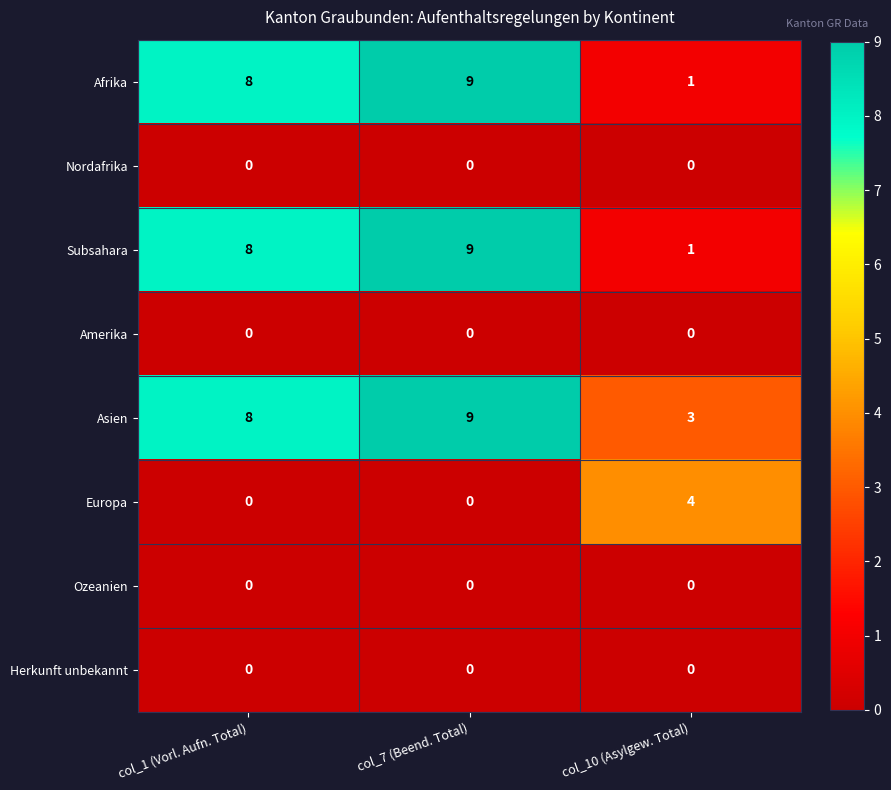

Reading right to left, what are all the values shown in this chart?

Afrika: col_10 (Asylgew. Total)=1	col_7 (Beend. Total)=9	col_1 (Vorl. Aufn. Total)=8
Nordafrika: col_10 (Asylgew. Total)=0	col_7 (Beend. Total)=0	col_1 (Vorl. Aufn. Total)=0
Subsahara: col_10 (Asylgew. Total)=1	col_7 (Beend. Total)=9	col_1 (Vorl. Aufn. Total)=8
Amerika: col_10 (Asylgew. Total)=0	col_7 (Beend. Total)=0	col_1 (Vorl. Aufn. Total)=0
Asien: col_10 (Asylgew. Total)=3	col_7 (Beend. Total)=9	col_1 (Vorl. Aufn. Total)=8
Europa: col_10 (Asylgew. Total)=4	col_7 (Beend. Total)=0	col_1 (Vorl. Aufn. Total)=0
Ozeanien: col_10 (Asylgew. Total)=0	col_7 (Beend. Total)=0	col_1 (Vorl. Aufn. Total)=0
Herkunft unbekannt: col_10 (Asylgew. Total)=0	col_7 (Beend. Total)=0	col_1 (Vorl. Aufn. Total)=0